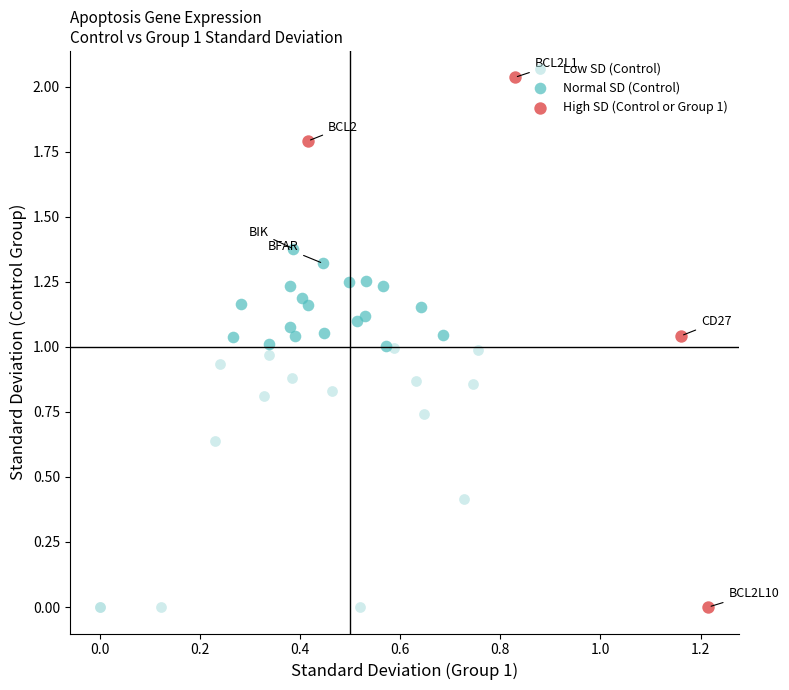

What are all the series names shown in the legend?

Low SD (Control), Normal SD (Control), High SD (Control or Group 1)